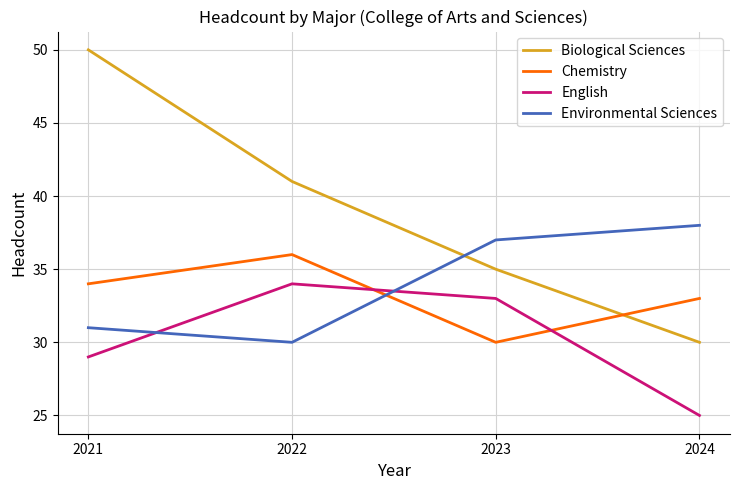

Which series changed the most between 2021 and 2024?

Biological Sciences